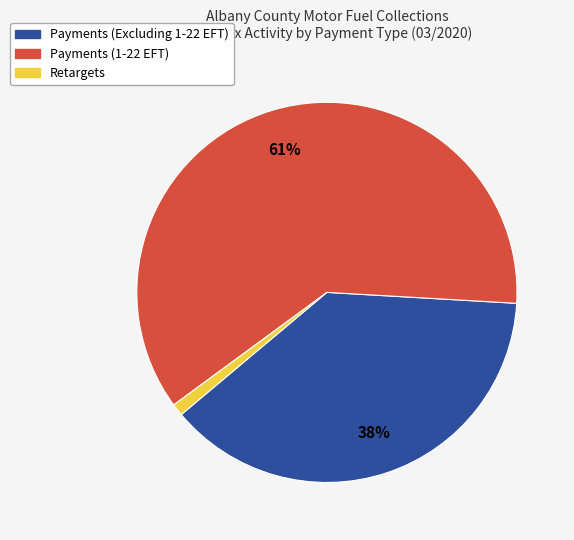

Is it true that Payments (1-22 EFT) is 71% of the pie?

False